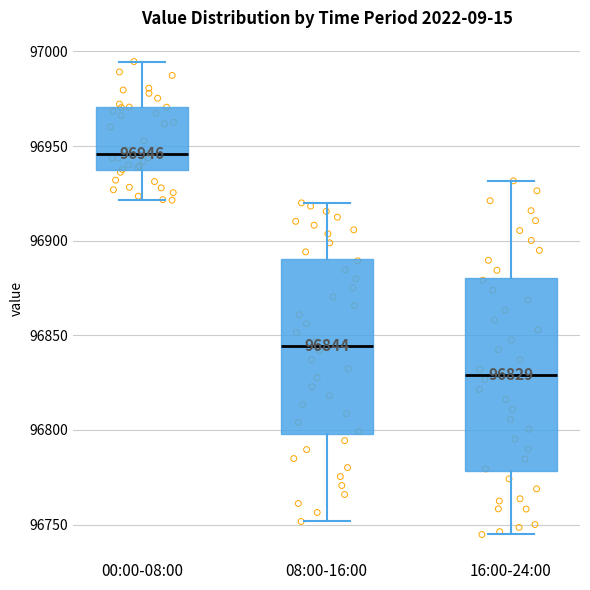

Which box's median line is the highest?

00:00-08:00